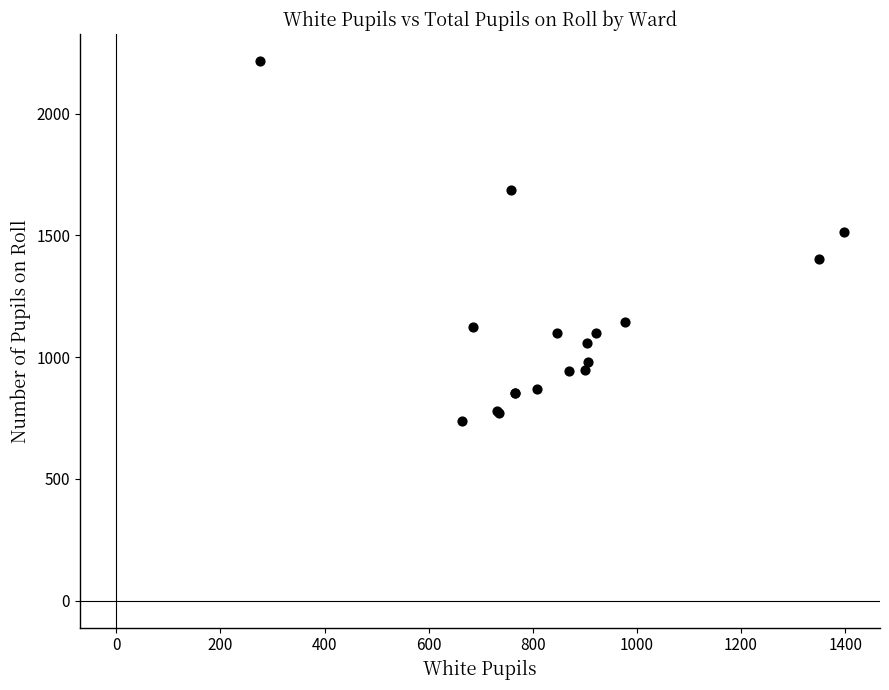

What Y value in the scatter plot is closest to 1476?

1513